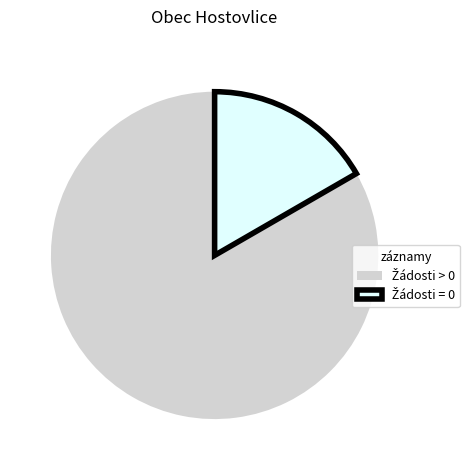

Is there any slice that represents more than half of the pie?

Yes